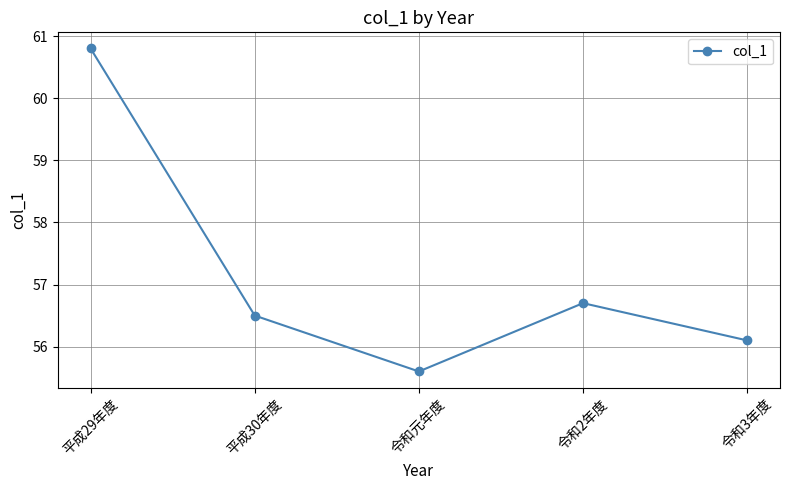

Rank the categories by value from highest to lowest.

平成29年度, 令和2年度, 平成30年度, 令和3年度, 令和元年度